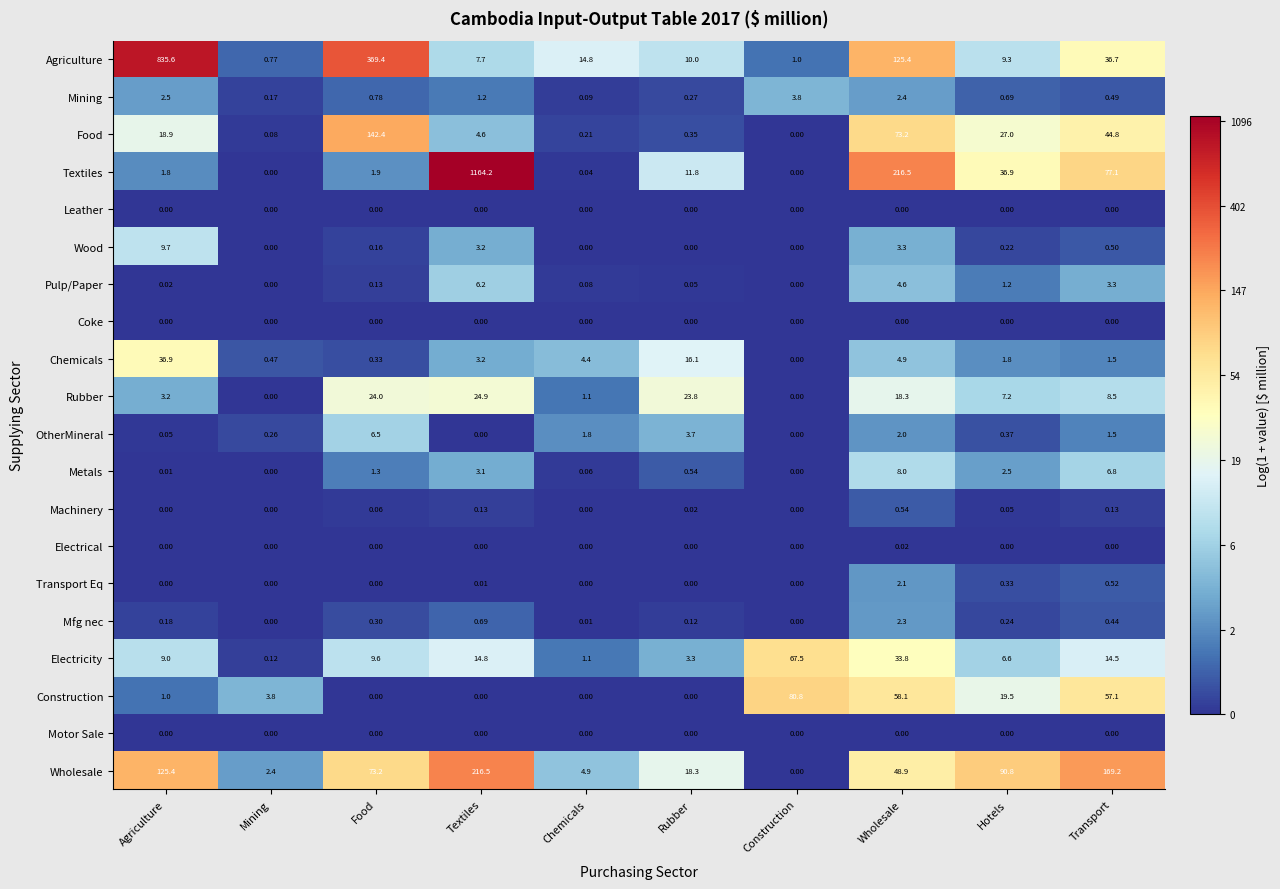

Is the value of Electricity at Mining greater than the value of Food at Construction?

Yes